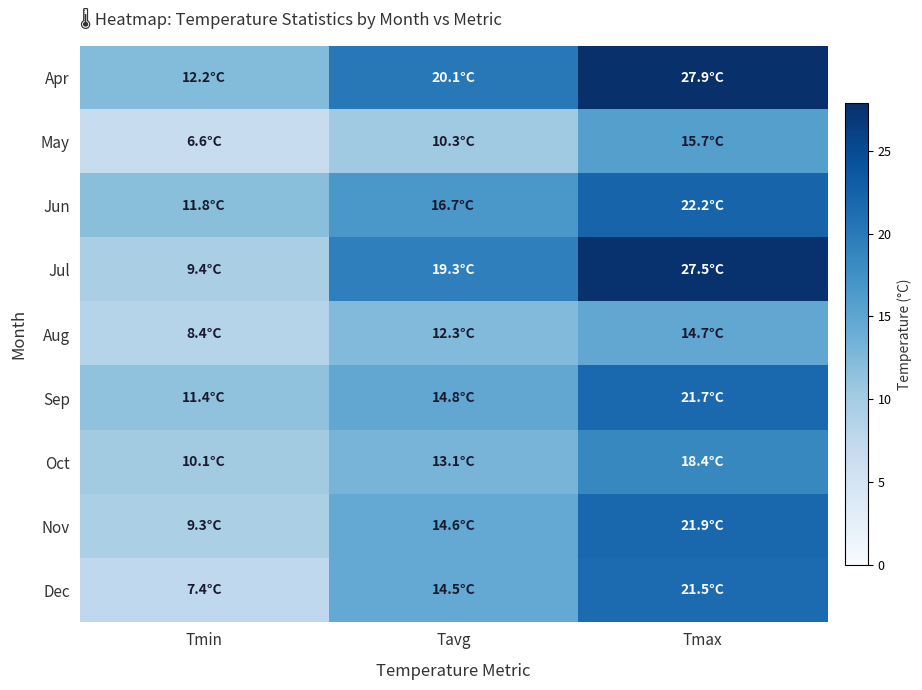

Which has a higher value, Tmax or Tmin?

Tmax